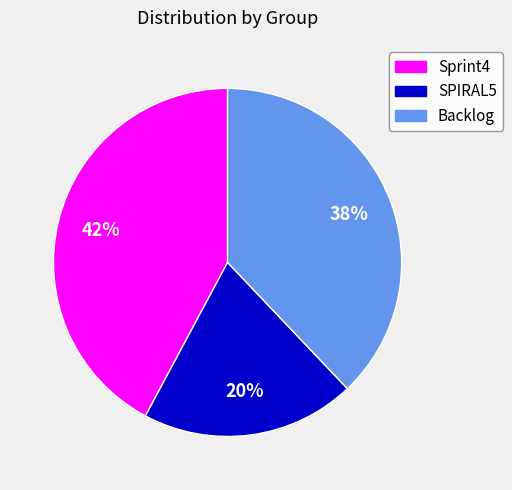

Which slice is the largest?

Sprint4